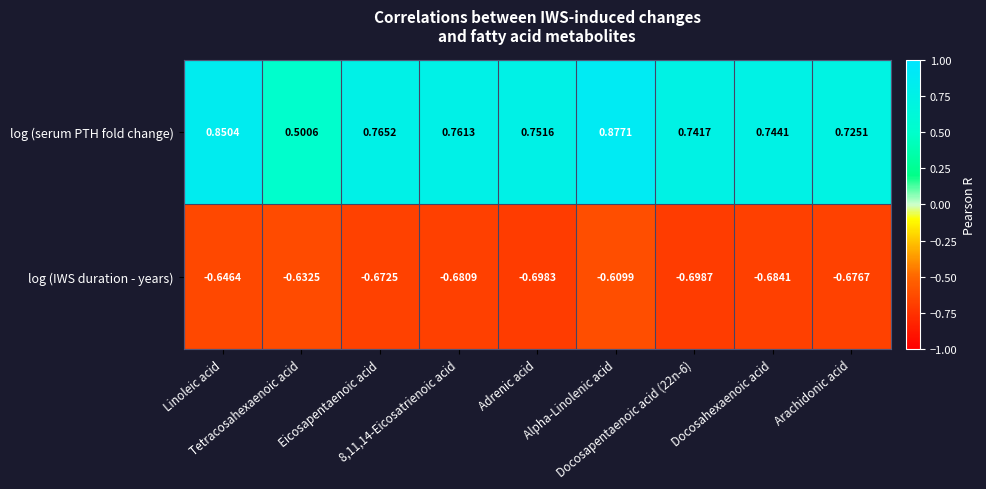

List the series in order of their peak value, highest first.

log (serum PTH fold change), log (IWS duration - years)